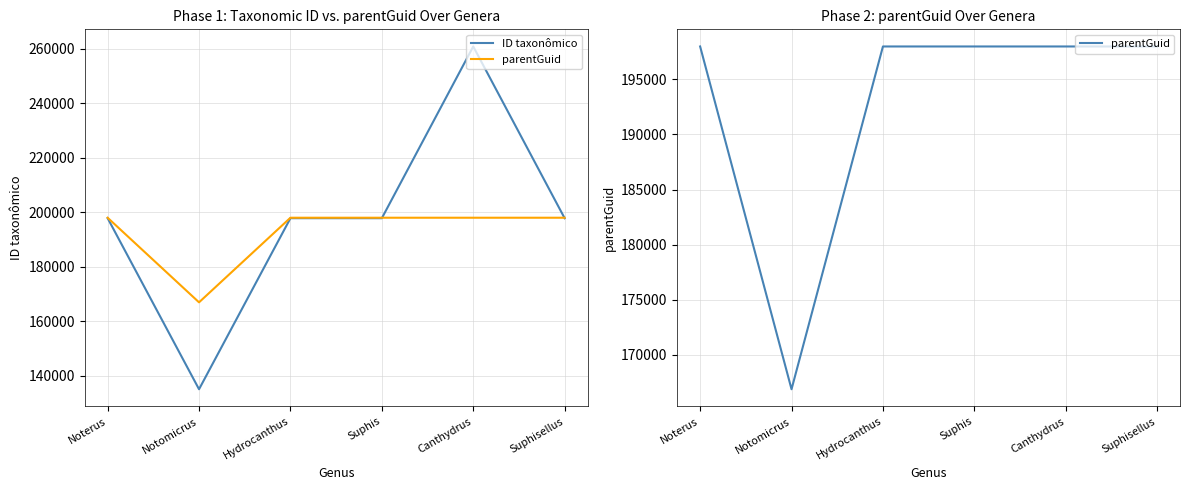

What position from the left is Hydrocanthus?

3